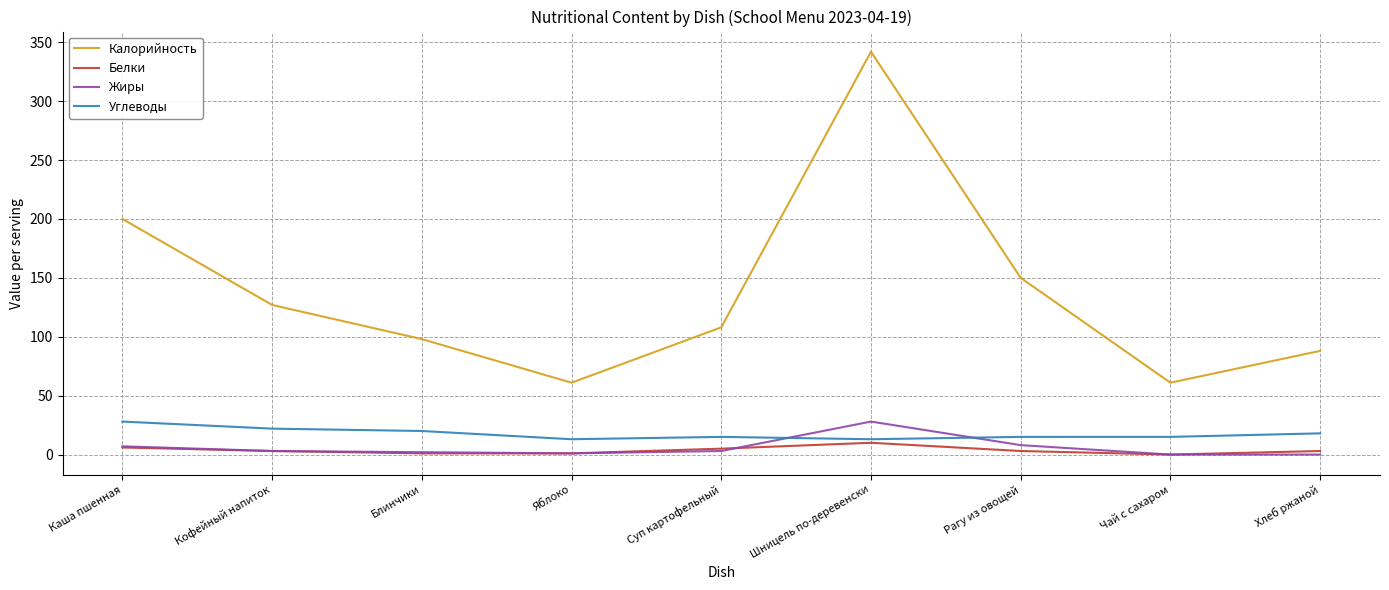

Is this an area chart (filled region under the line)?

No